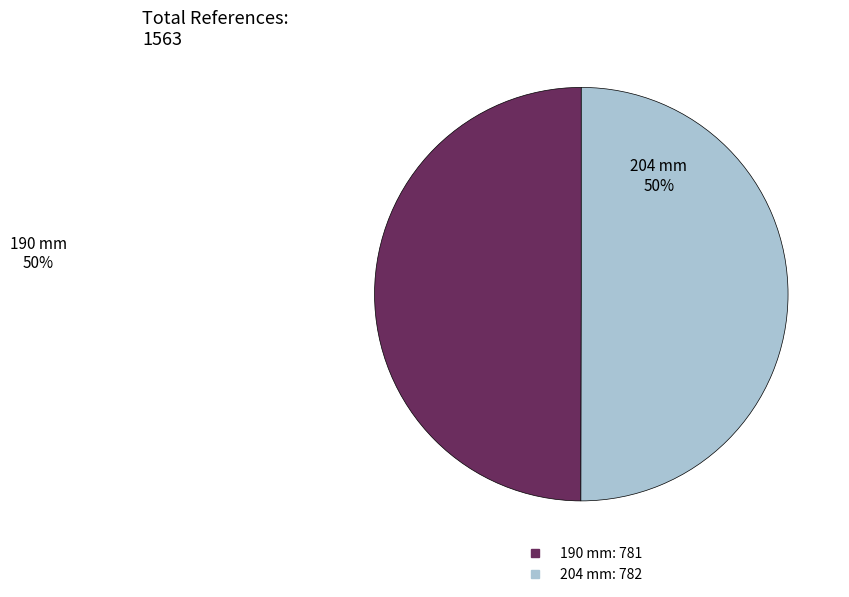

Is the sum of 204 mm and 190 mm greater than half?

Yes